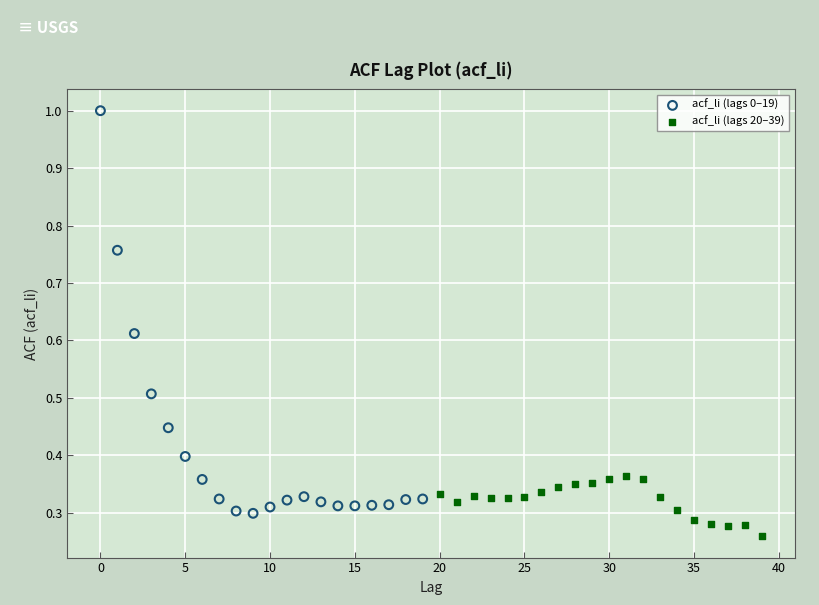

Which series has the widest spread of Y values?

acf_li (lags 0–19)